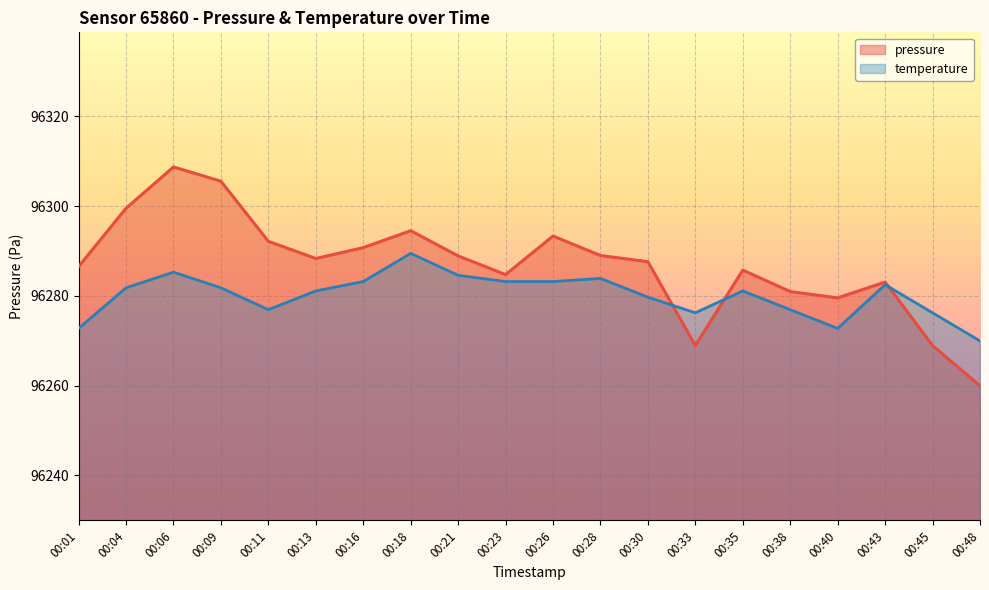

How many intersections are there between temperature and pressure?

3